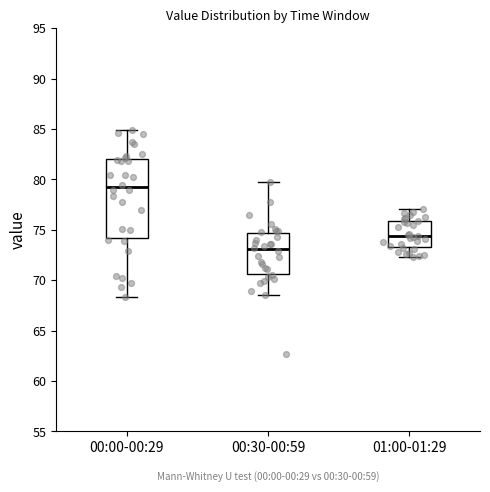

Reading left to right, read every box against the y-axis: the position of its median line, the range the box covers, and the ends of its whiskers. The values are not printed on the chart, so give them approximately, as read against the axis.

00:00-00:29: median 79.0, box 74.0 to 82.0, whiskers 68.5 to 85.0
00:30-00:59: median 73.0, box 70.5 to 74.5, whiskers 68.5 to 79.5
01:00-01:29: median 74.5, box 73.5 to 76.0, whiskers 72.5 to 77.0